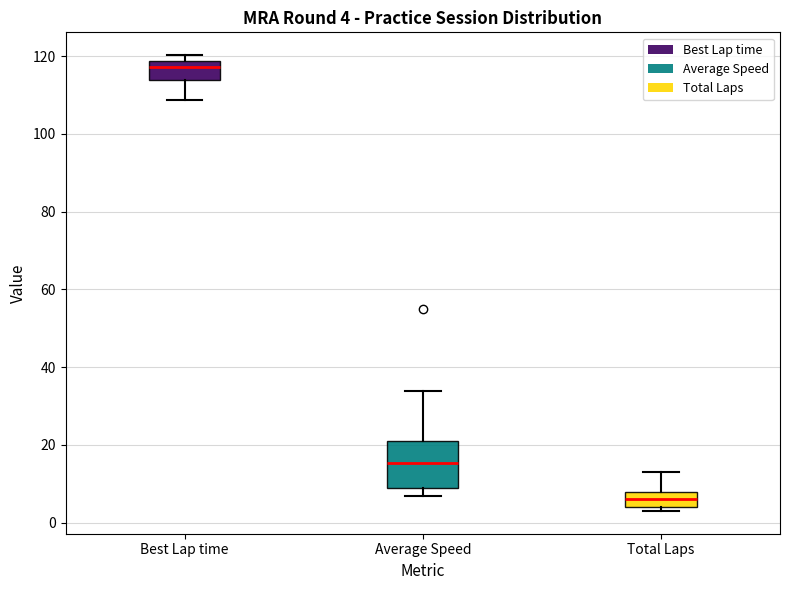

Which box is the tallest, from its lower edge to its upper edge?

Average Speed